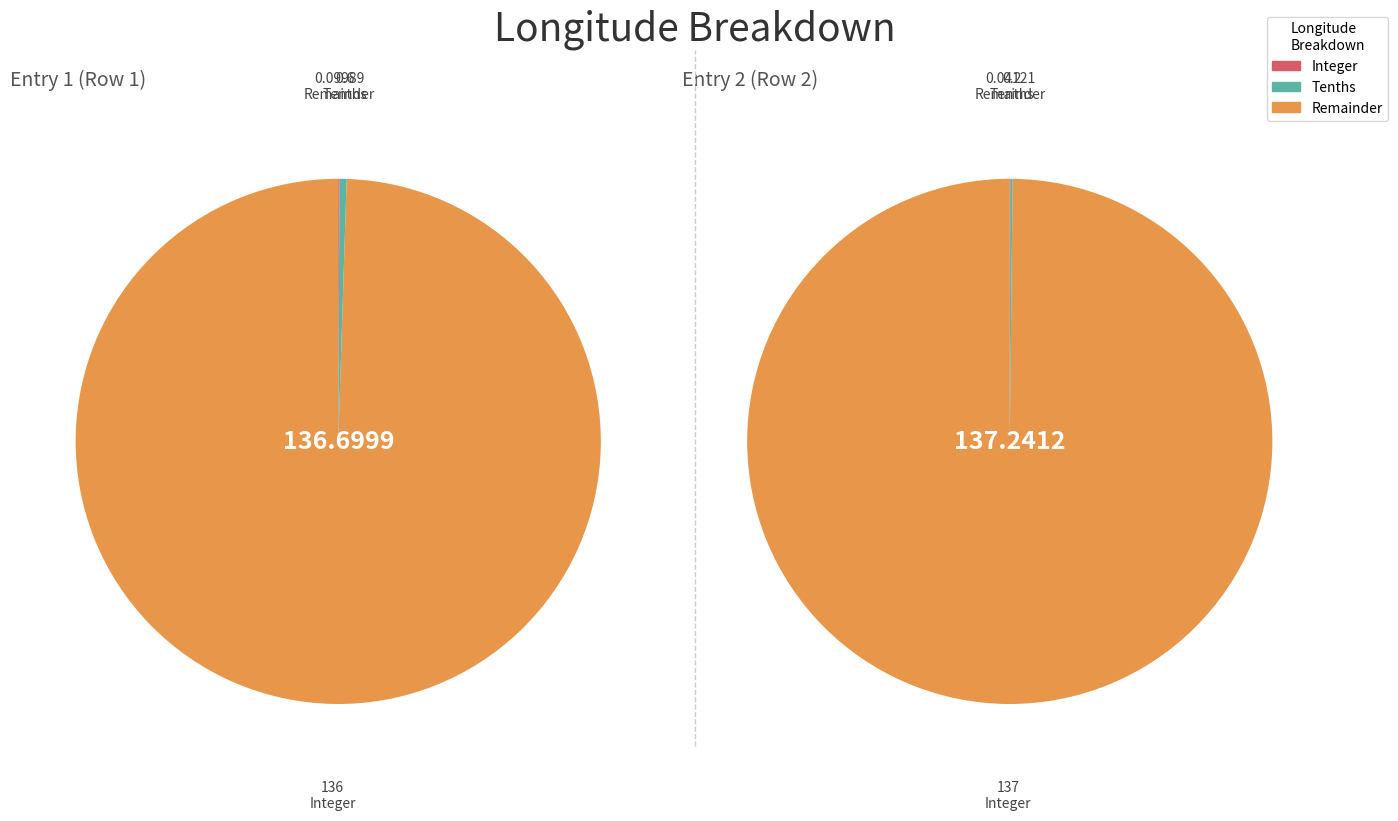

What percentage is NOT represented by Row 2?

49.9%